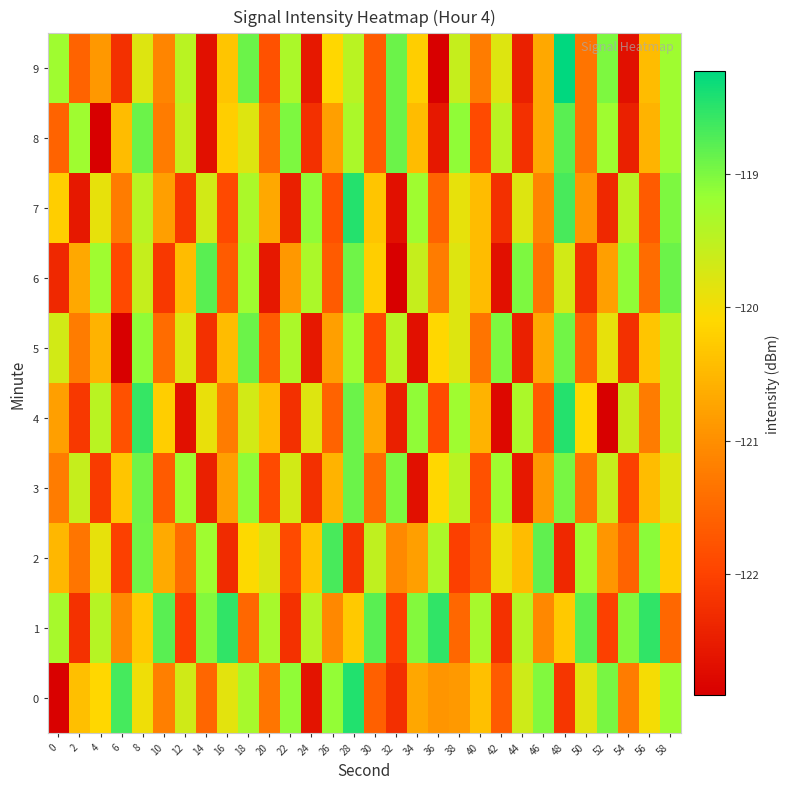

Which series changed the most between 8 and 14?

8